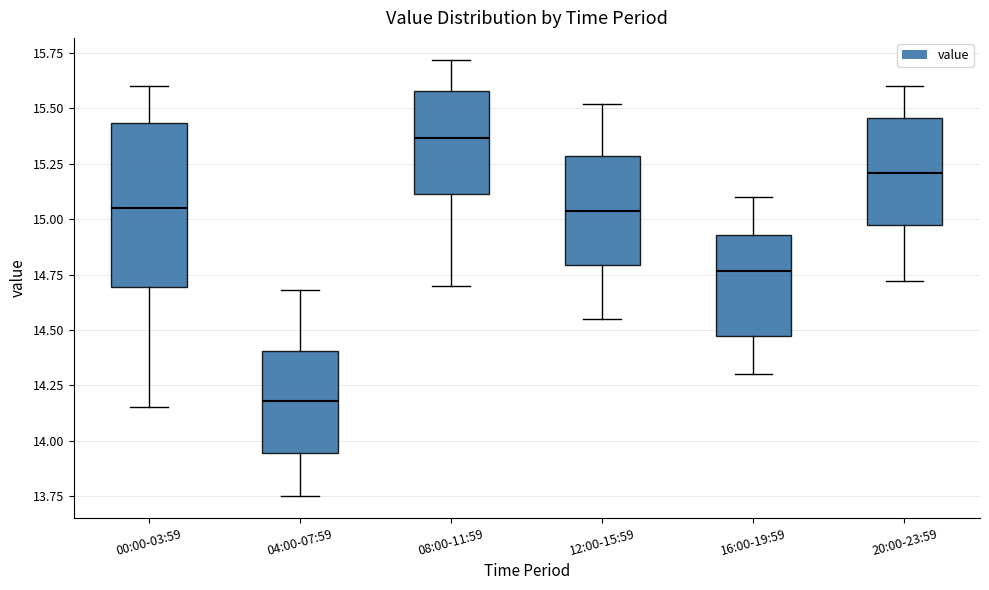

Reading left to right, read every box against the y-axis: the position of its median line, the range the box covers, and the ends of its whiskers. The values are not printed on the chart, so give them approximately, as read against the axis.

00:00-03:59: median 15.05, box 14.70 to 15.45, whiskers 14.15 to 15.60
04:00-07:59: median 14.20, box 13.95 to 14.40, whiskers 13.75 to 14.70
08:00-11:59: median 15.35, box 15.10 to 15.60, whiskers 14.70 to 15.70
12:00-15:59: median 15.05, box 14.80 to 15.30, whiskers 14.55 to 15.50
16:00-19:59: median 14.75, box 14.45 to 14.95, whiskers 14.30 to 15.10
20:00-23:59: median 15.20, box 14.95 to 15.45, whiskers 14.70 to 15.60